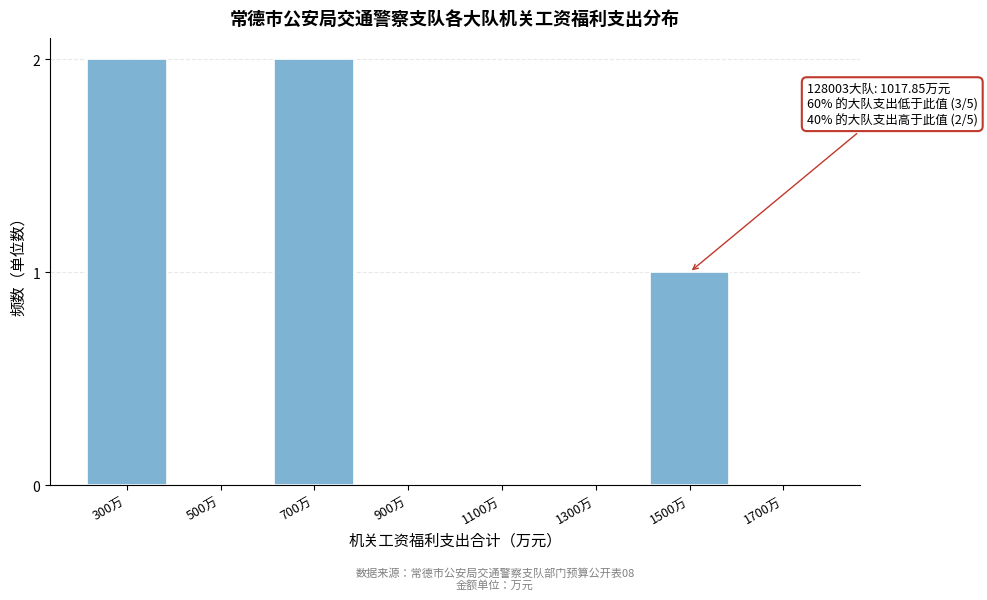

Reading left to right, what are all the values shown in this chart?

300万=2	500万=0	700万=2	900万=0	1100万=0	1300万=0	1500万=1	1700万=0